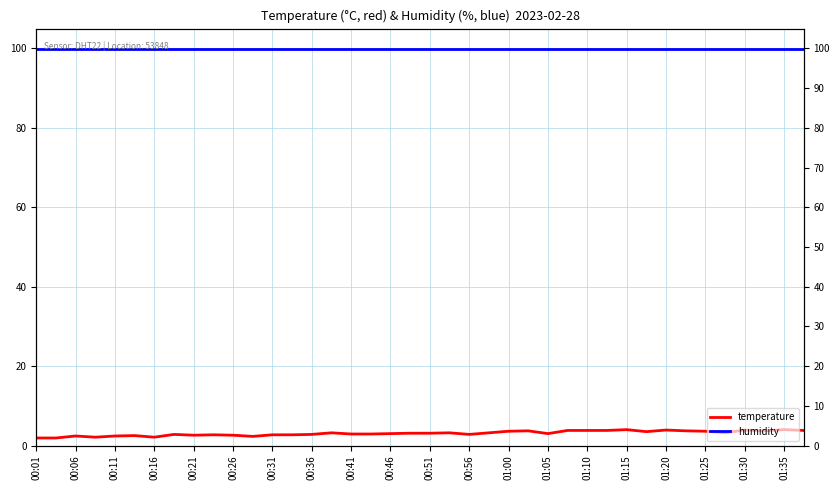

Is the value of humidity at 37 greater than the value of temperature at 20?

Yes